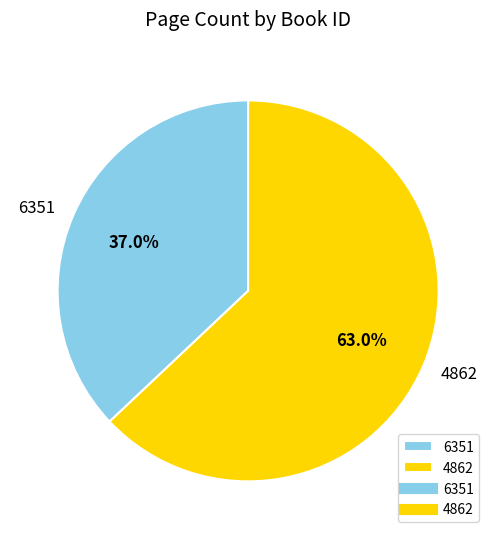

Approximately how many times larger is the value at 4862 compared to 6351?

1.7